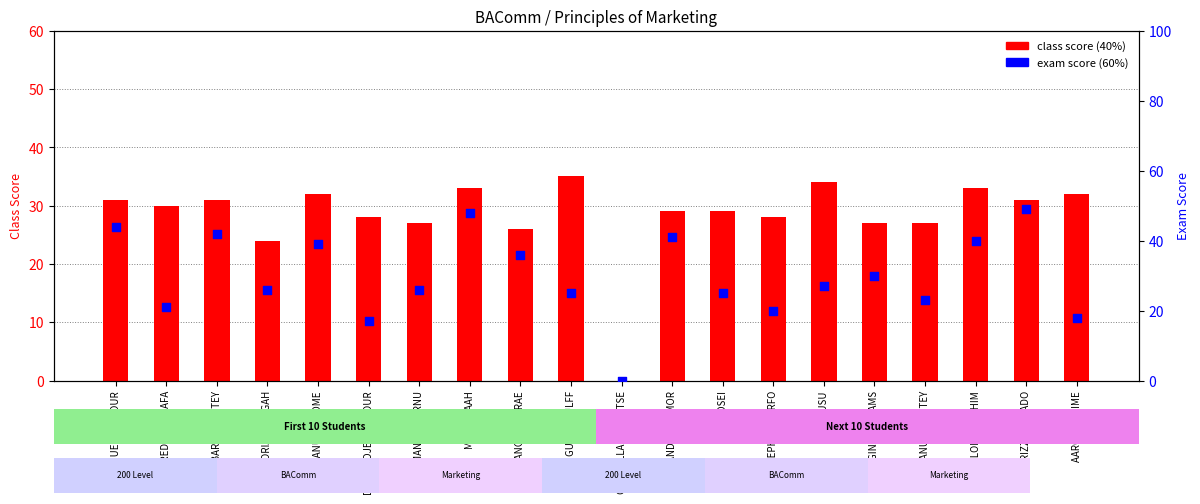

At how many categories does at least one series exceed 21?

19